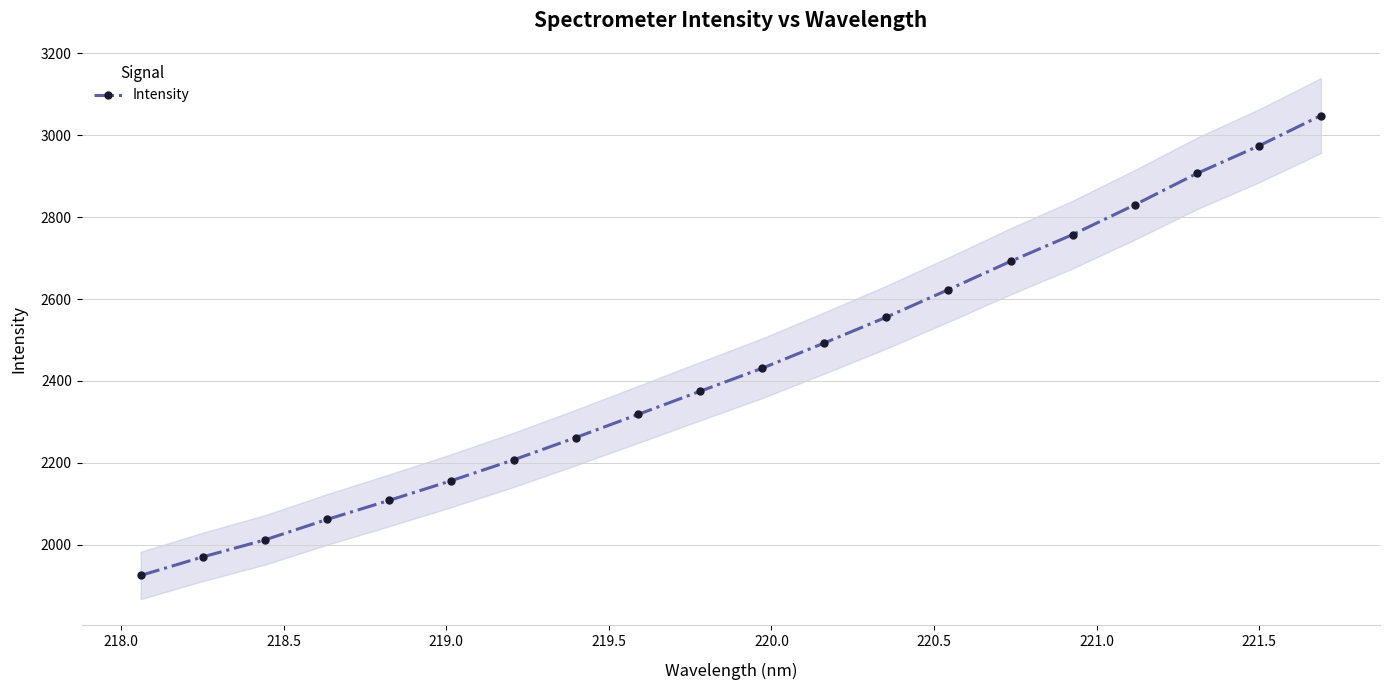

What is the minimum value for Intensity?

1925.4